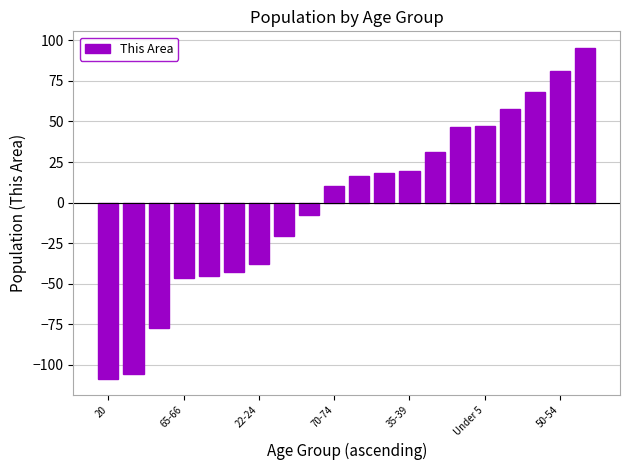

What is the smallest value displayed?

-108.6